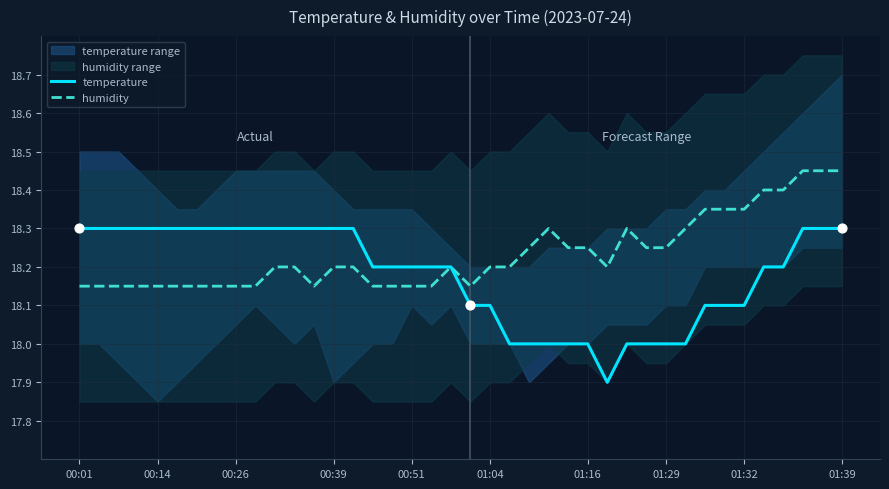

Which series has the largest total across all categories?

humidity